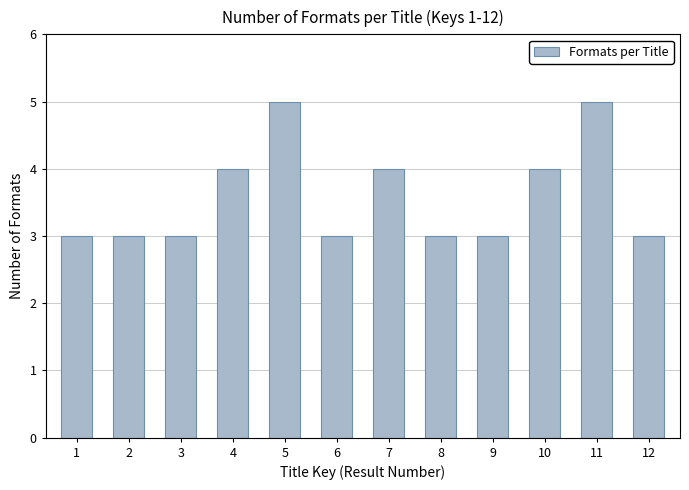

Reading right to left, extract all data points from this chart.

12=3	11=5	10=4	9=3	8=3	7=4	6=3	5=5	4=4	3=3	2=3	1=3